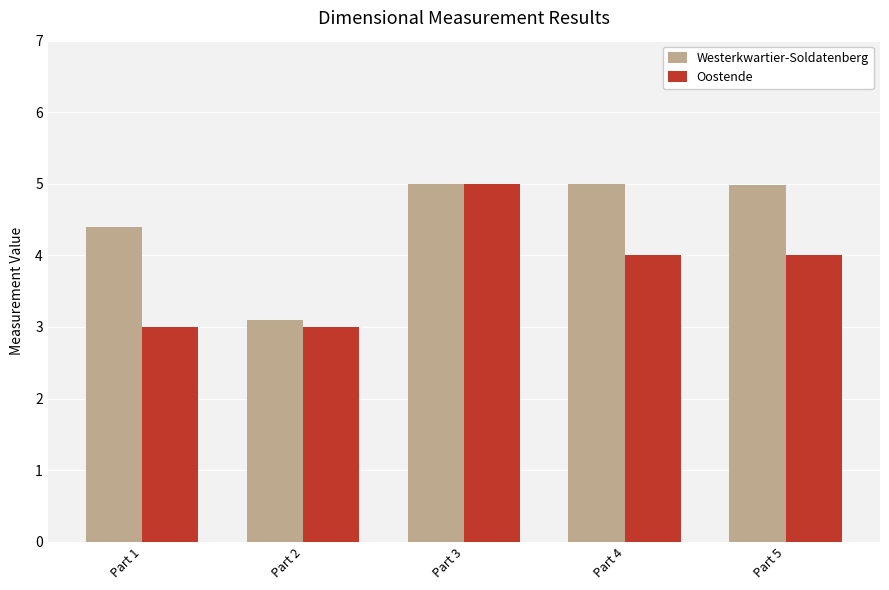

Rank the series at Part 1 from lowest to highest value.

Oostende, Westerkwartier-Soldatenberg